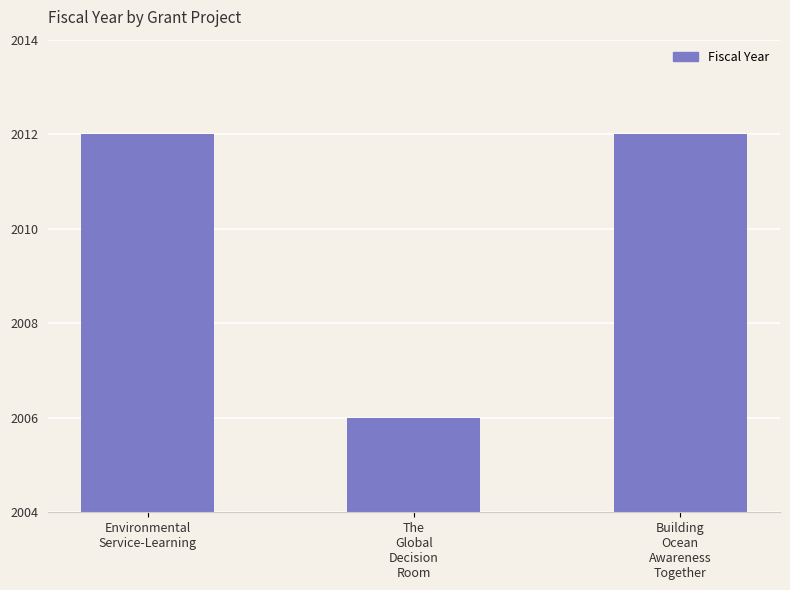

What is the smallest value displayed?

2006